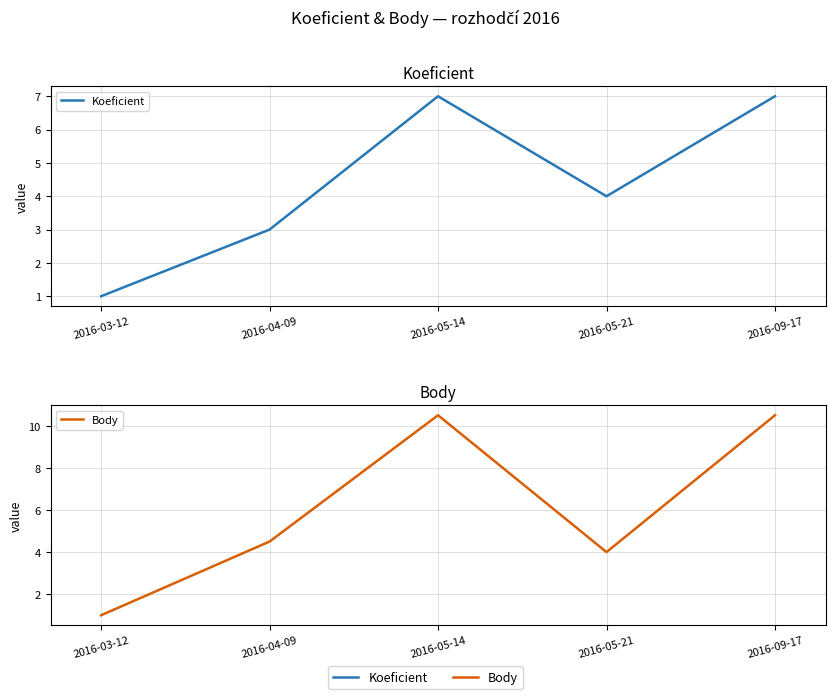

What position from the left is 2016-03-12?

1